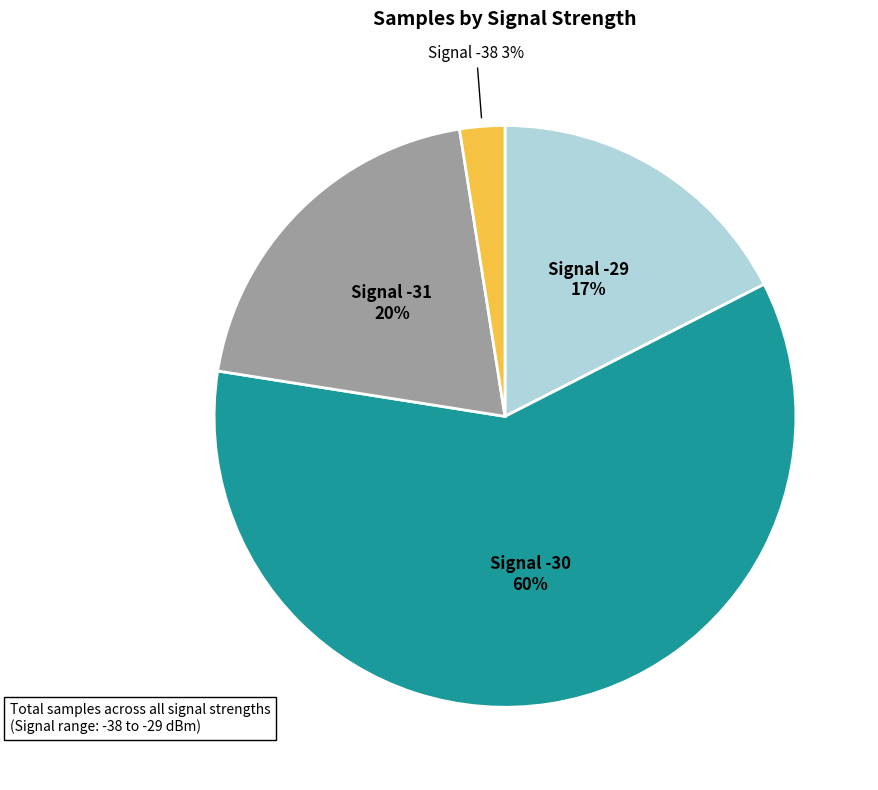

How many slices are in this pie chart?

4